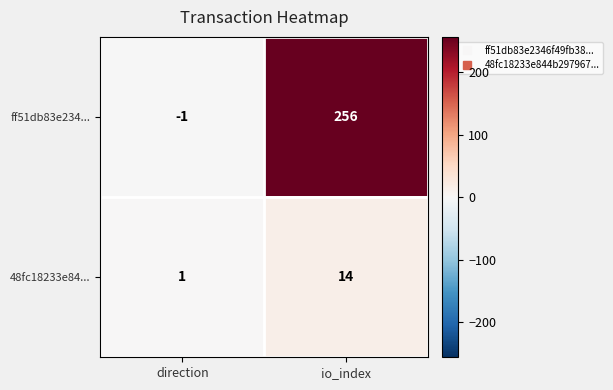

Where is 48fc18233e84... nearest to the value 7?

direction